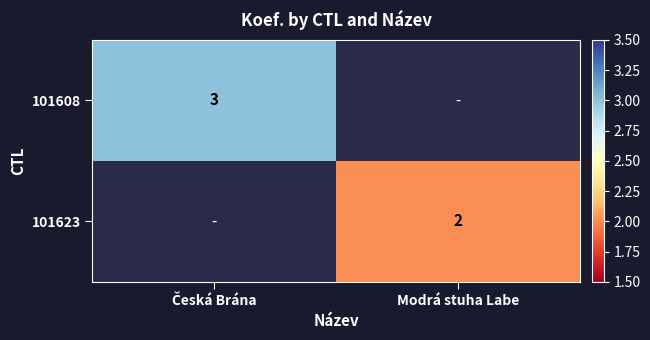

At which label does 101608 reach its peak?

Česká Brána